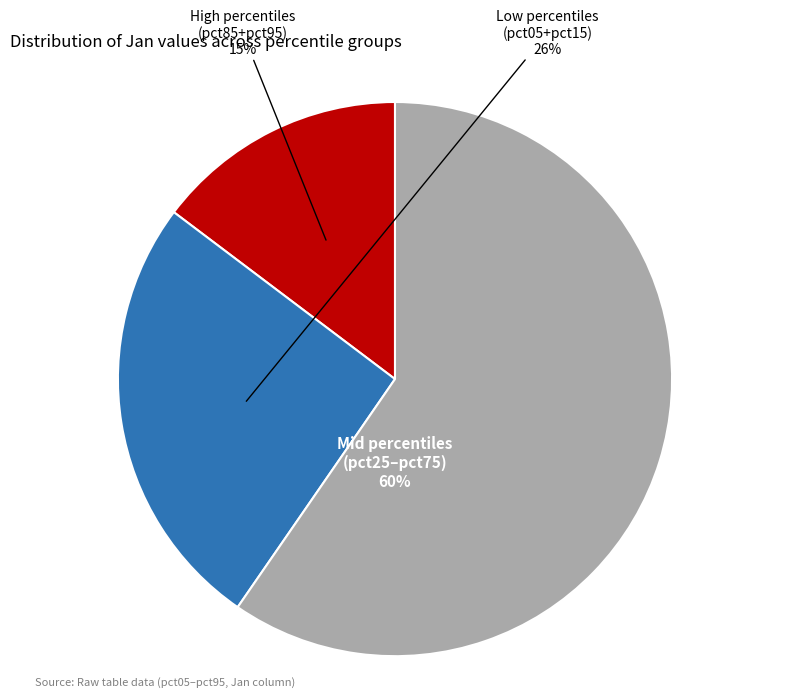

To the nearest percent, what is the difference between the largest and smallest slice percentages?

45%